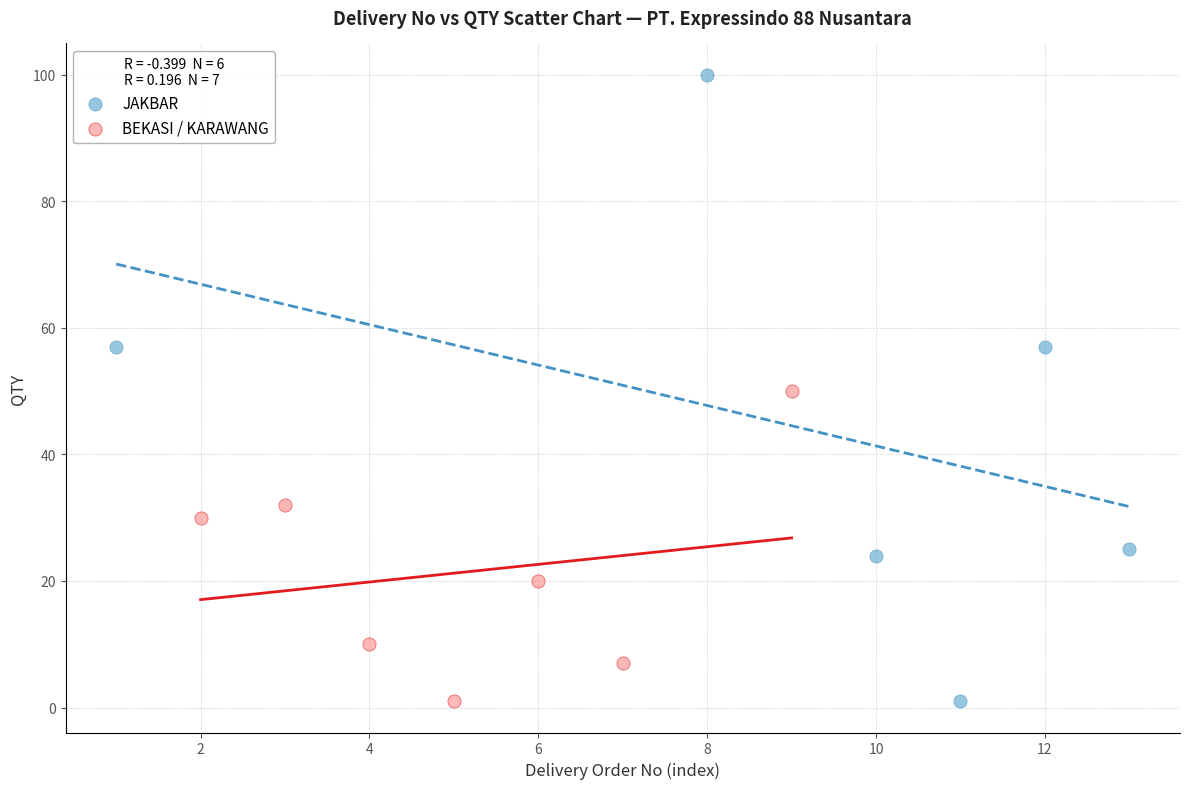

Which series has the widest spread of Y values?

JAKBAR